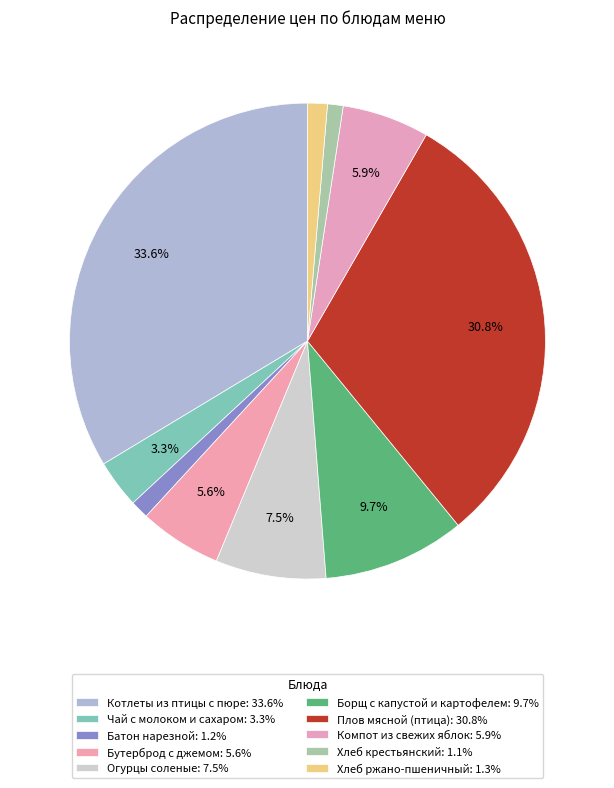

To the nearest percent, what portion does Батон нарезной represent?

1%